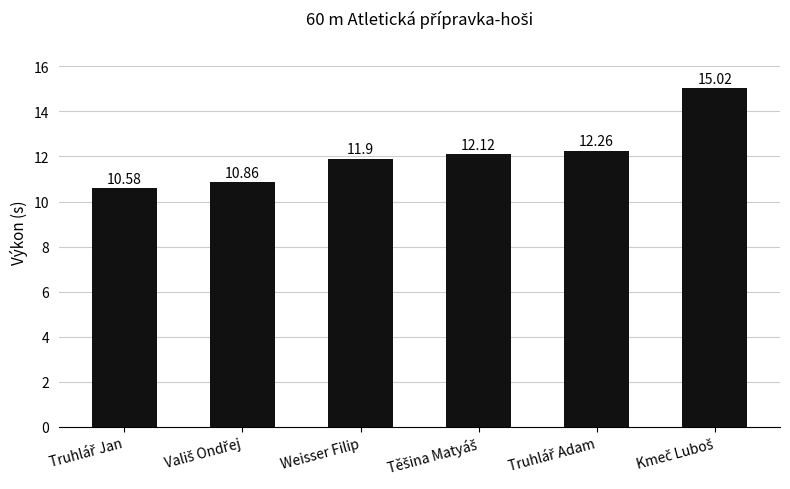

Where is the data nearest to the value 12?

Weisser Filip